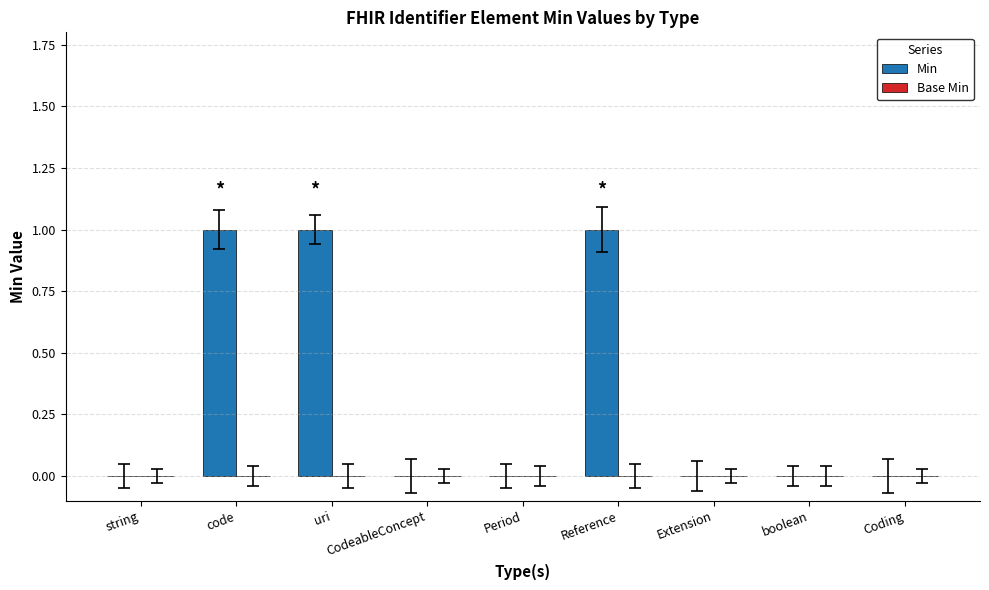

What is the ratio of the value at code to the value at Reference?

1.0